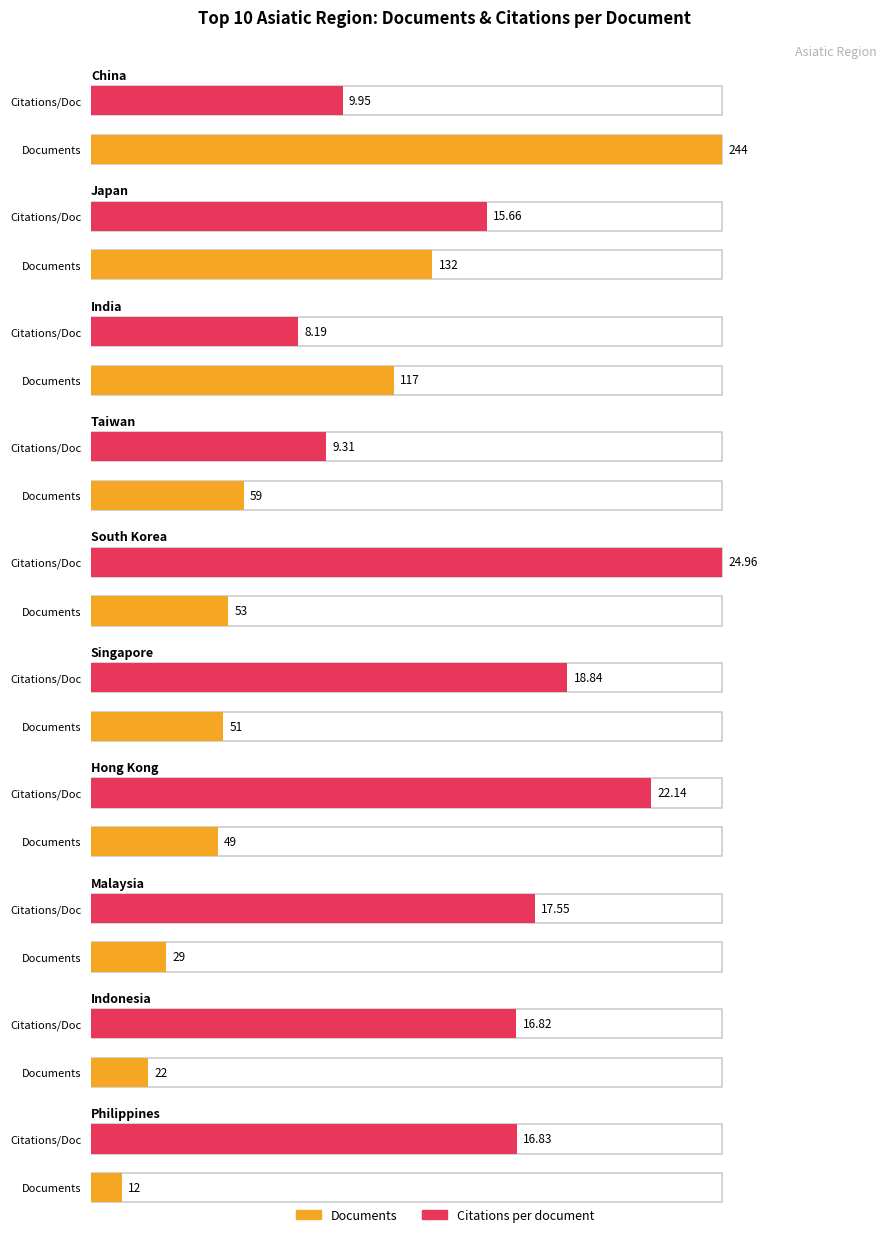

At how many categories does at least one series exceed 170?

1